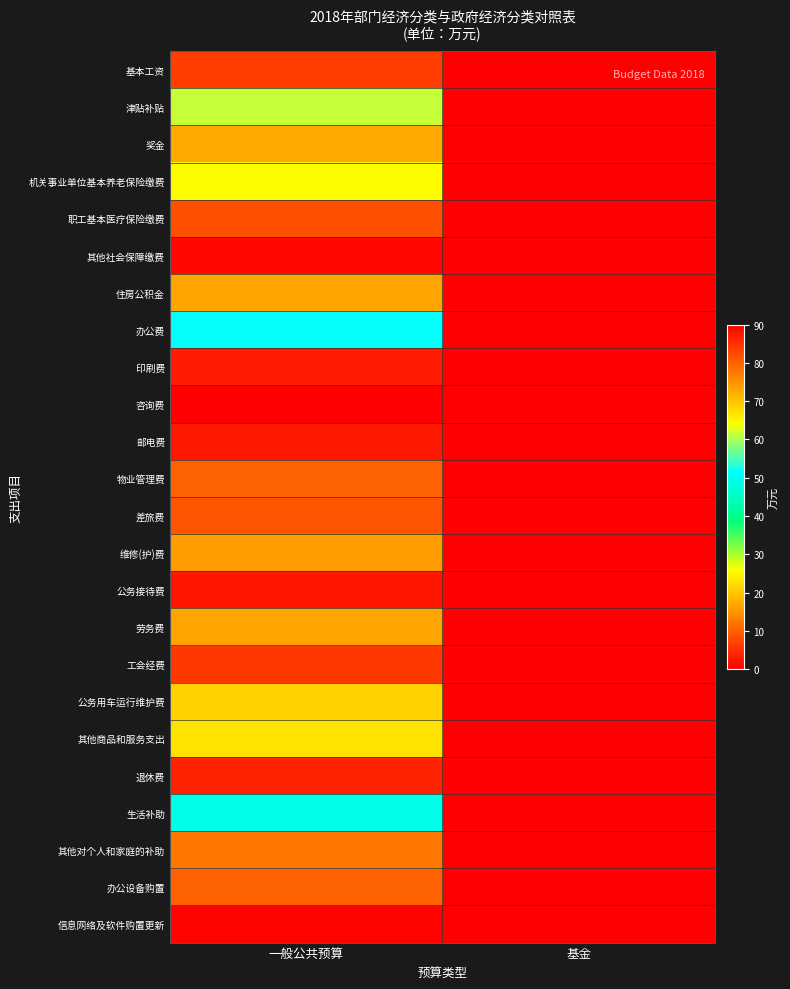

Reading left to right, what are all the values shown in this chart?

基本工资: 一般公共预算=83.4	基金=0.0
津贴补贴: 一般公共预算=61.2	基金=0.0
奖金: 一般公共预算=17.1	基金=0.0
机关事业单位基本养老保险缴费: 一般公共预算=25.3	基金=0.0
职工基本医疗保险缴费: 一般公共预算=8.3	基金=0.0
其他社会保障缴费: 一般公共预算=1.0	基金=0.0
住房公积金: 一般公共预算=16.8	基金=0.0
办公费: 一般公共预算=51.3	基金=0.0
印刷费: 一般公共预算=3.0	基金=0.0
咨询费: 一般公共预算=0.3	基金=0.0
邮电费: 一般公共预算=2.8	基金=0.0
物业管理费: 一般公共预算=10.0	基金=0.0
差旅费: 一般公共预算=8.6	基金=0.0
维修(护)费: 一般公共预算=16.0	基金=0.0
公务接待费: 一般公共预算=2.3	基金=0.0
劳务费: 一般公共预算=16.6	基金=0.0
工会经费: 一般公共预算=5.8	基金=0.0
公务用车运行维护费: 一般公共预算=21.3	基金=0.0
其他商品和服务支出: 一般公共预算=23.0	基金=0.0
退休费: 一般公共预算=3.9	基金=0.0
生活补助: 一般公共预算=49.2	基金=0.0
其他对个人和家庭的补助: 一般公共预算=12.0	基金=0.0
办公设备购置: 一般公共预算=10.0	基金=0.0
信息网络及软件购置更新: 一般公共预算=0.5	基金=0.0